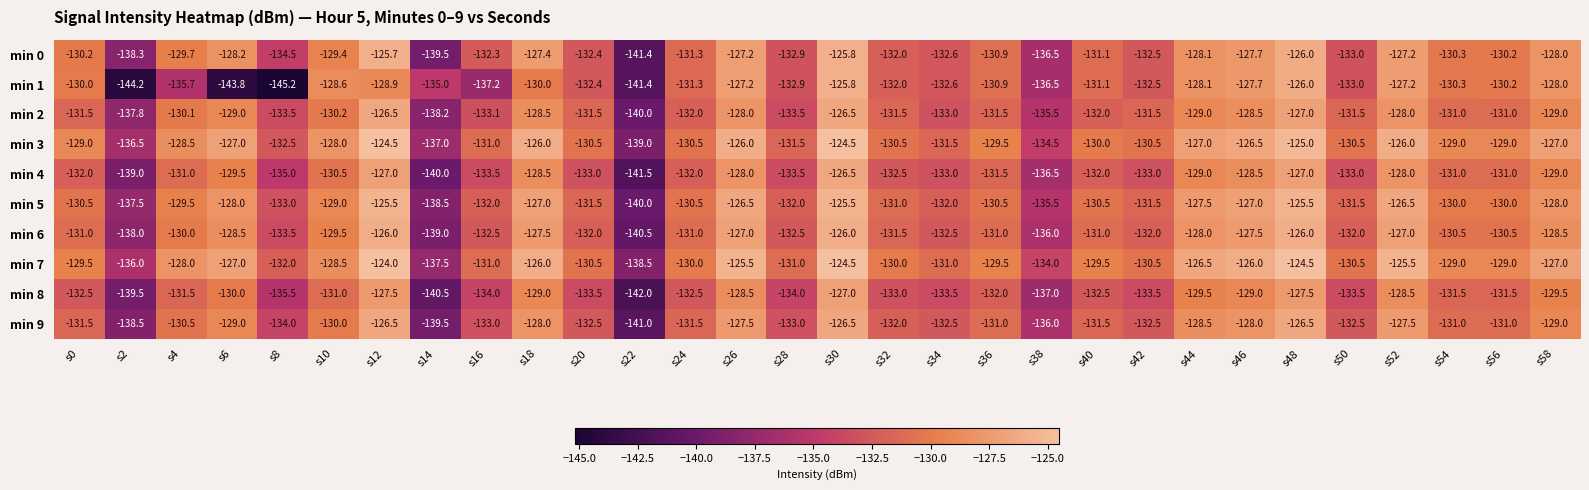

How many categories are shown in the chart?

30